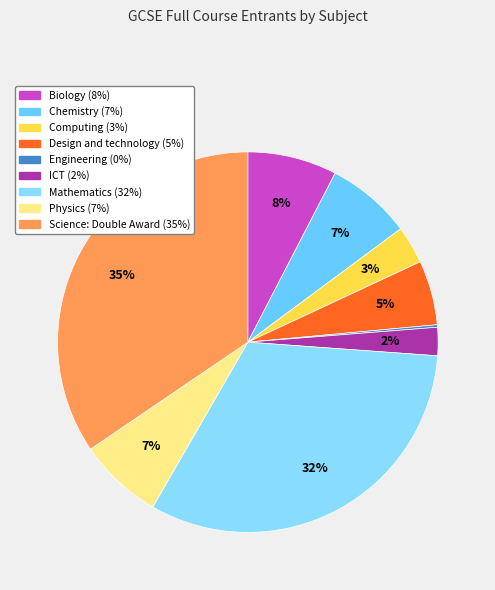

True or false: Design and technology accounts for 1% of the total.

False